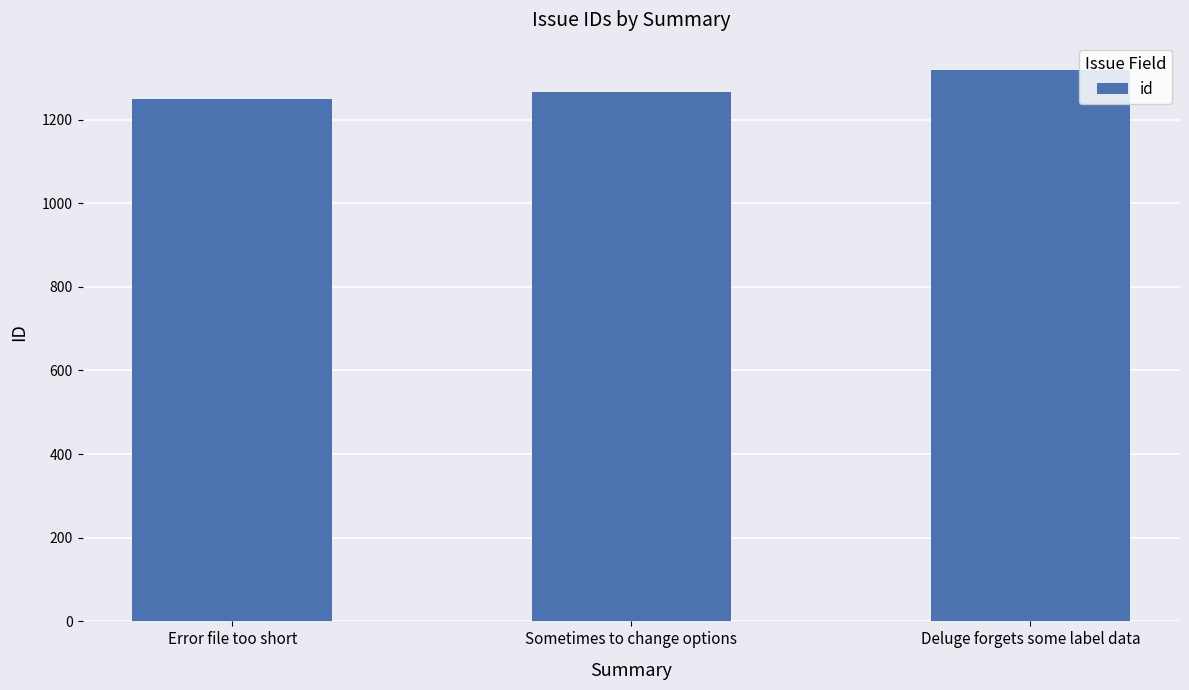

What is the change in value from Error file too short to Sometimes to change options?

+15